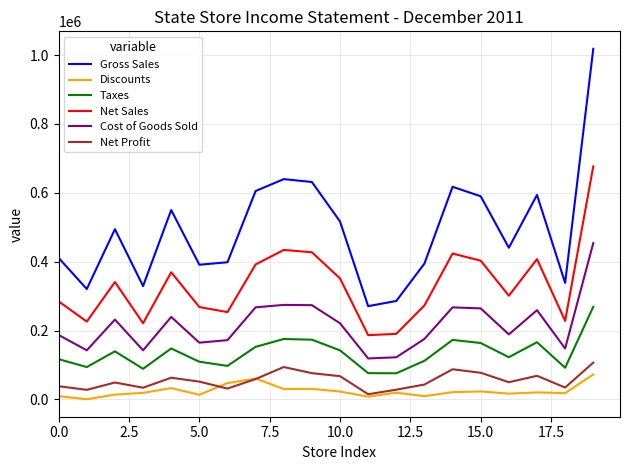

Which series has the largest range (max minus min)?

Gross Sales